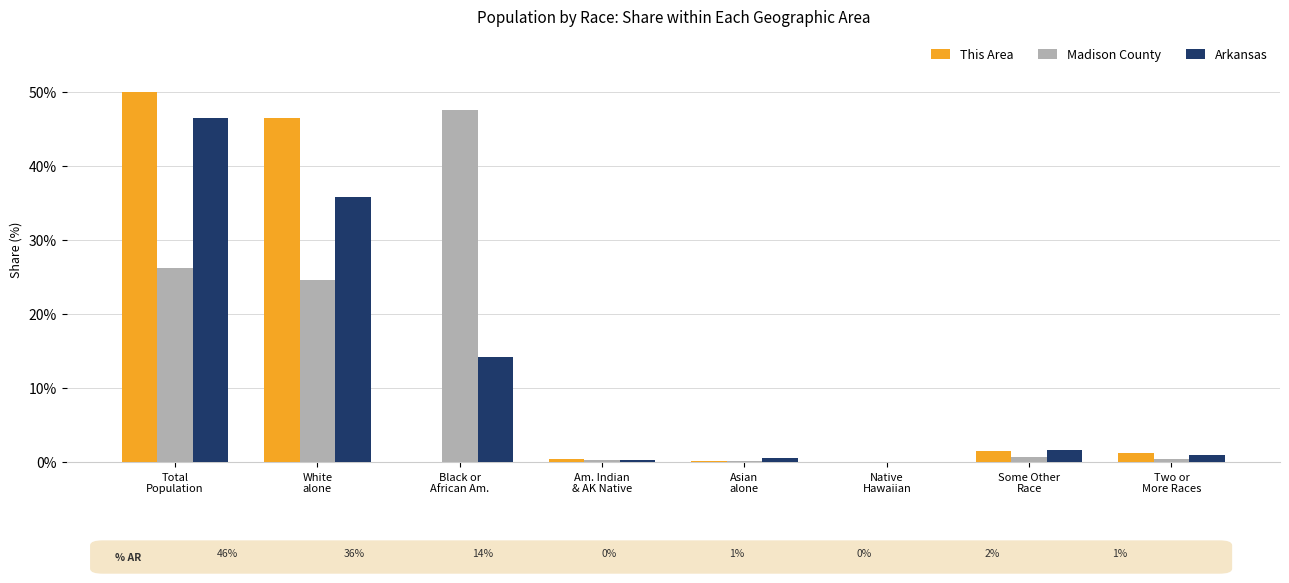

What is the sum of all Arkansas values?

100.0